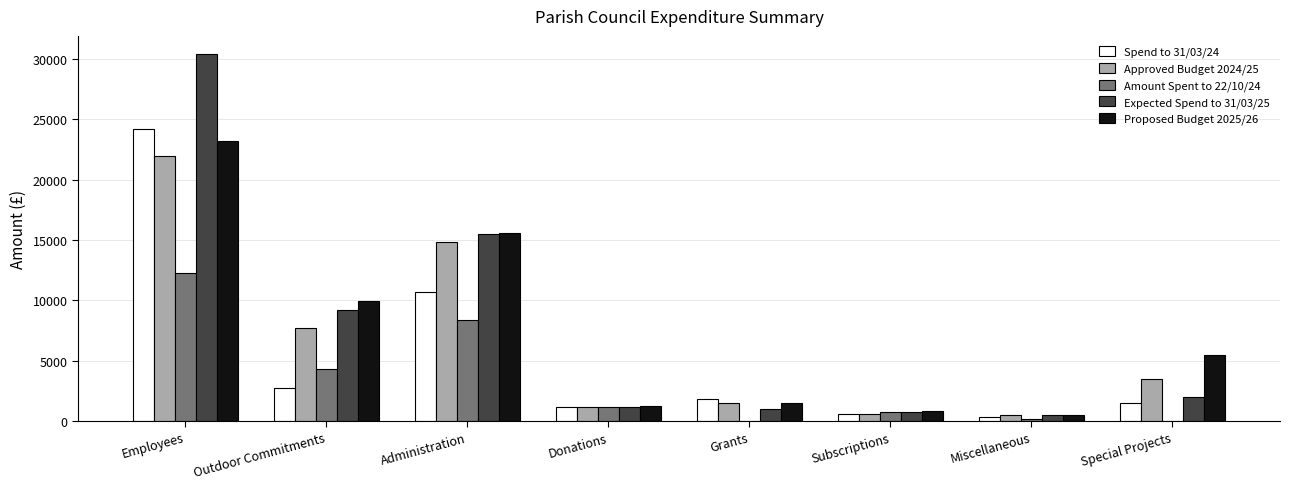

At which category is the sum across all series the highest?

Employees